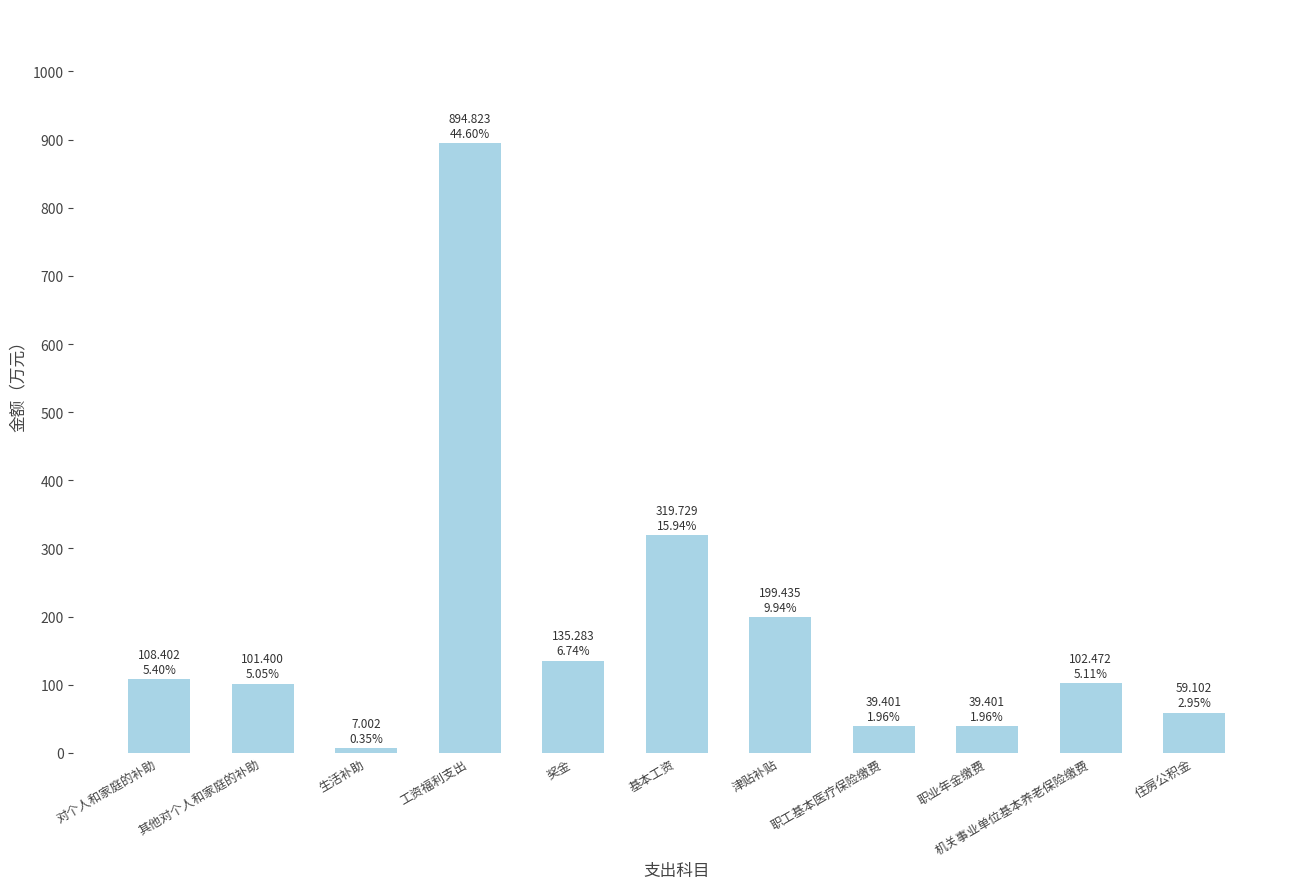

What is the change in value from 奖金 to 津贴补贴?

+64.2